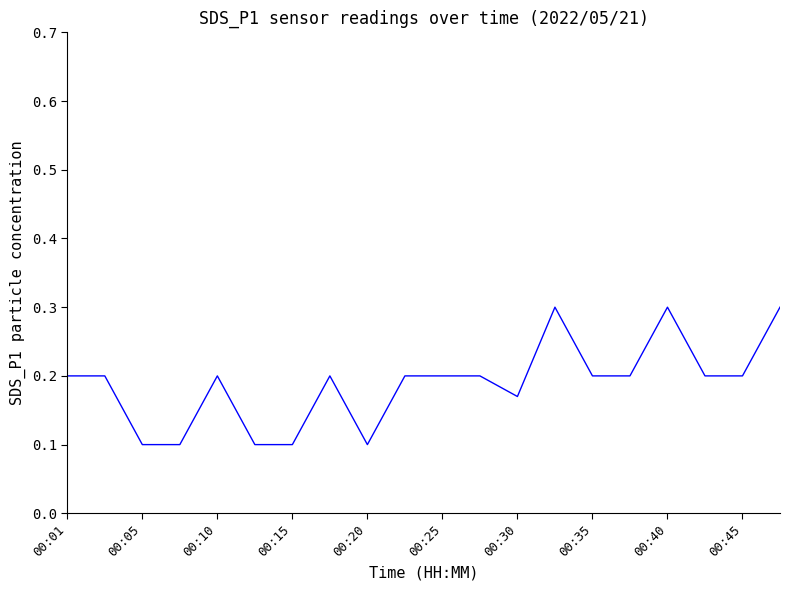

Between 00:45 and 00:30, which is larger?

00:45